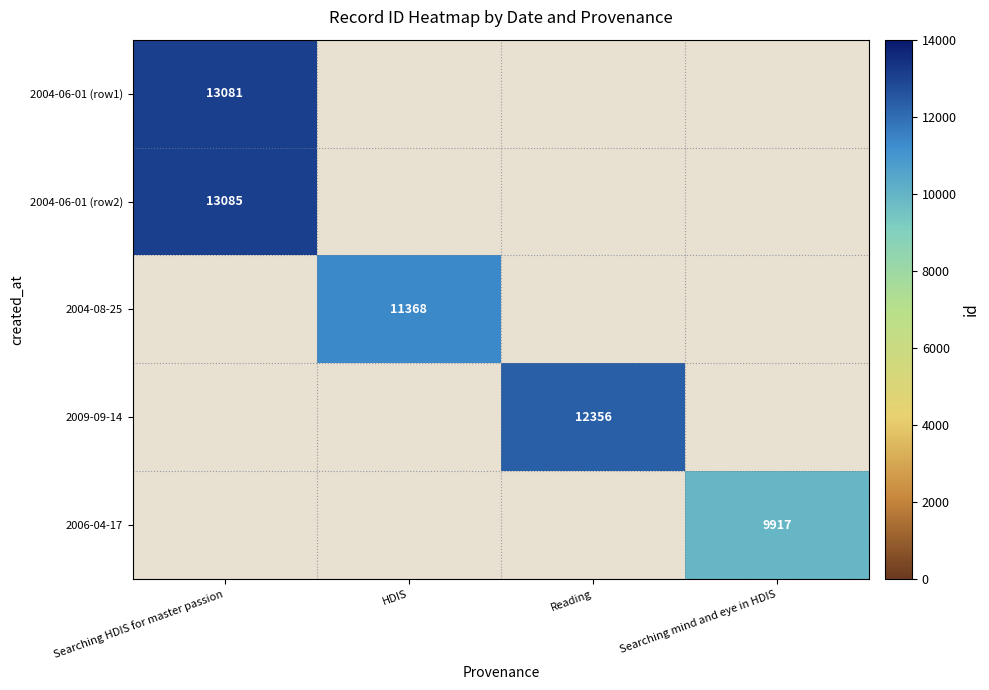

Which label corresponds to the smallest value in the chart?

Searching mind and eye in HDIS